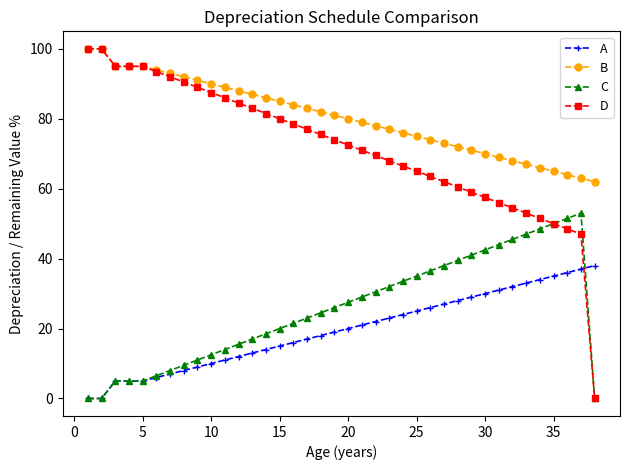

What is the highest value of the A series?

38.0